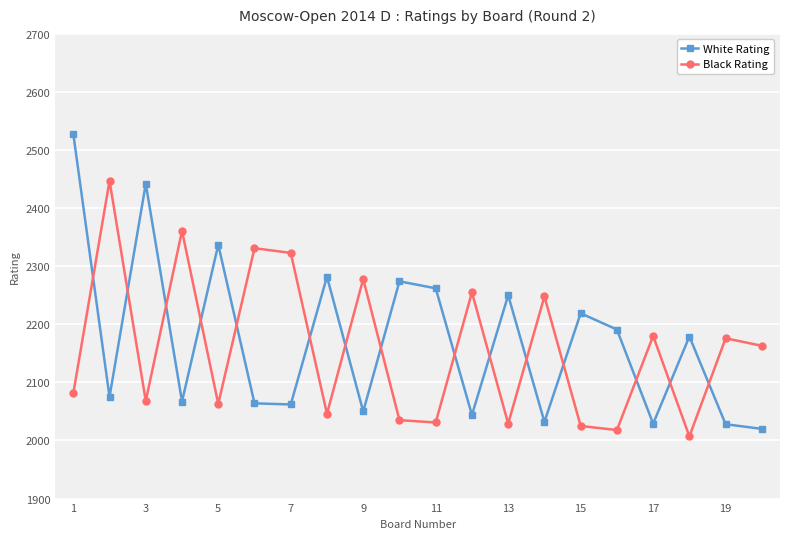

How many lines are shown in the chart?

2